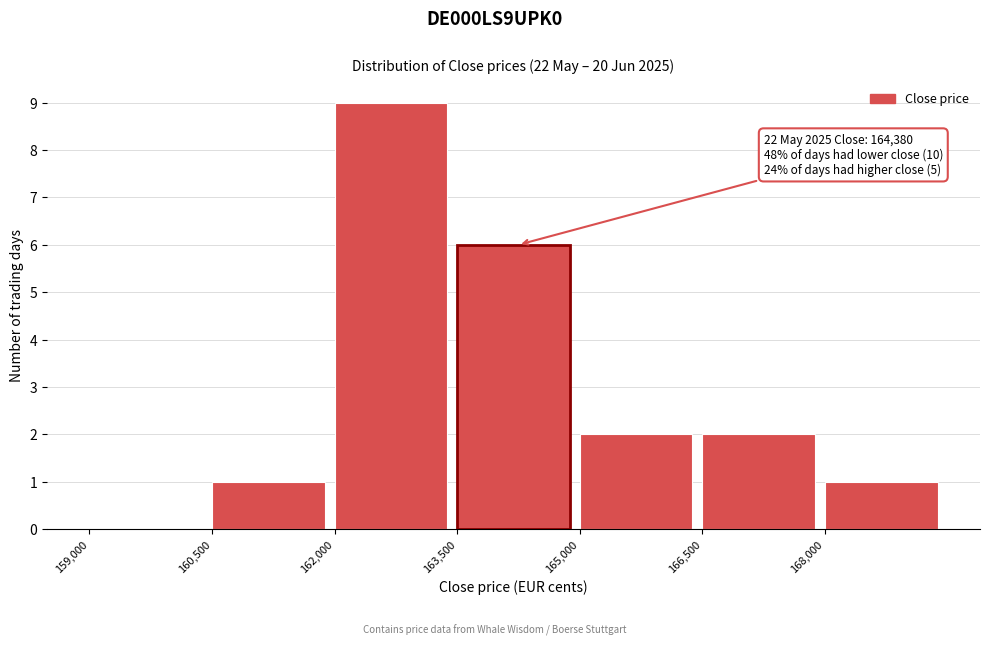

Which range on the x-axis has the tallest bar?

162000 to 163500